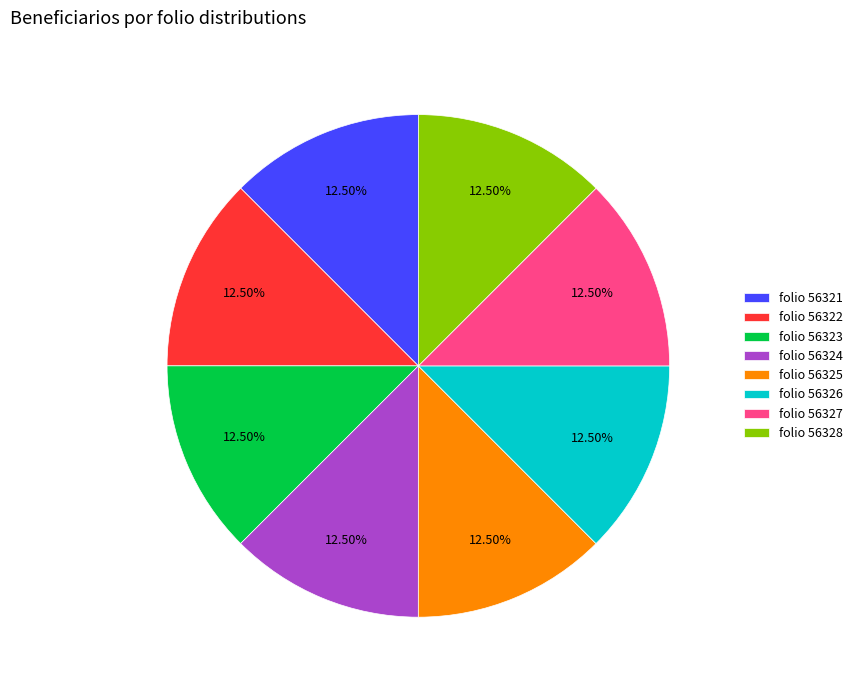

Is the sum of folio 56324 and folio 56326 greater than half?

No